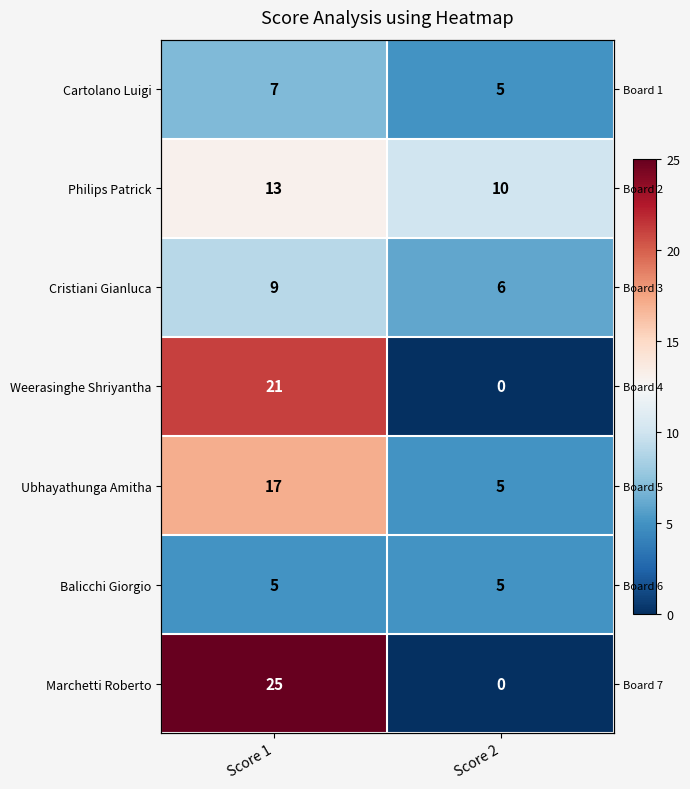

List the series in order of their peak value, lowest first.

Balicchi Giorgio, Cartolano Luigi, Cristiani Gianluca, Philips Patrick, Ubhayathunga Amitha, Weerasinghe Shriyantha, Marchetti Roberto